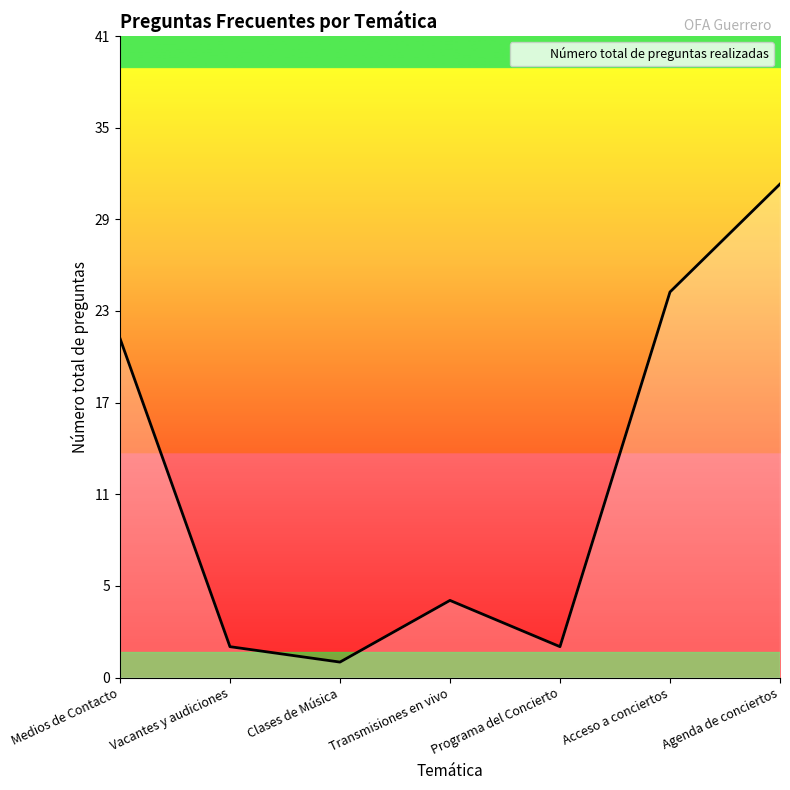

Rank the categories by value from lowest to highest.

Clases de Música, Vacantes y audiciones, Programa del Concierto, Transmisiones en vivo, Medios de Contacto, Acceso a conciertos, Agenda de conciertos